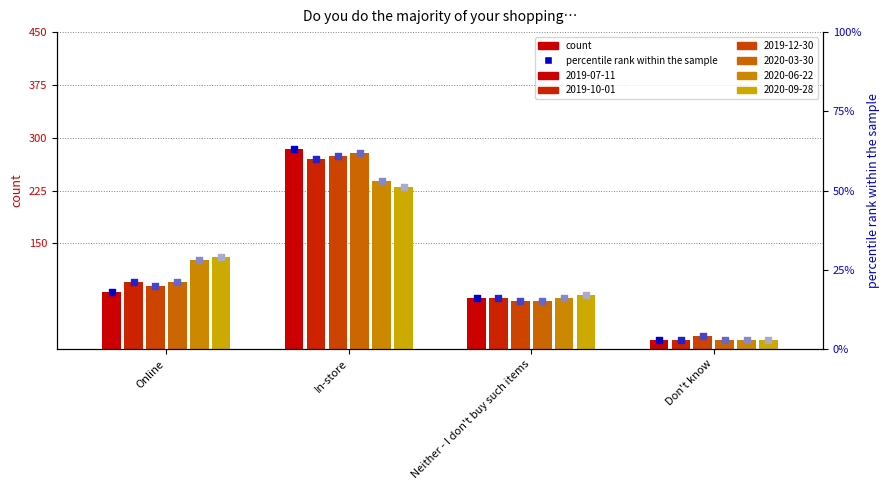

Which series has the widest spread of Y values?

2019-07-11 %